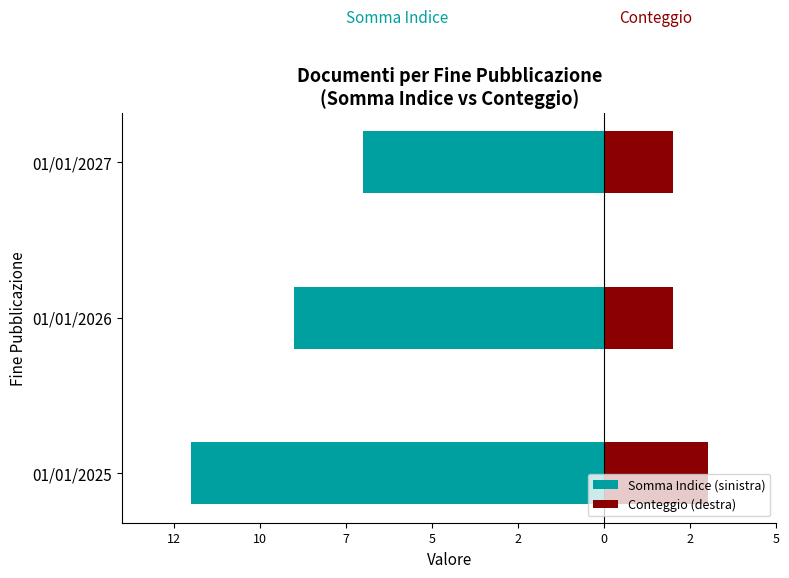

How many series are shown in this chart?

2